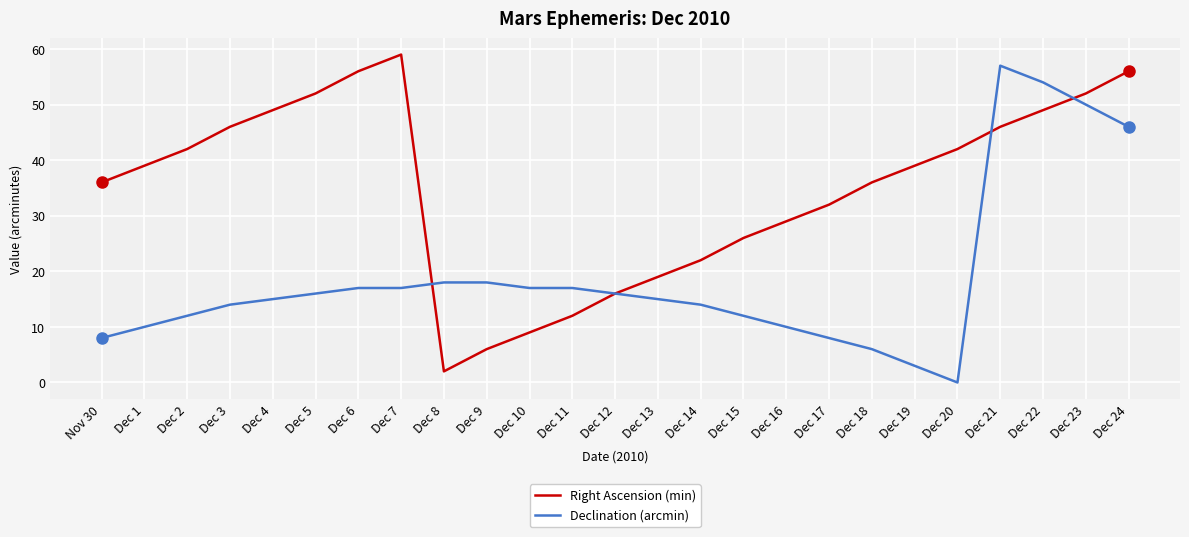

What is the approximate value of Right Ascension (min) at Dec 18, to the nearest 5?

35